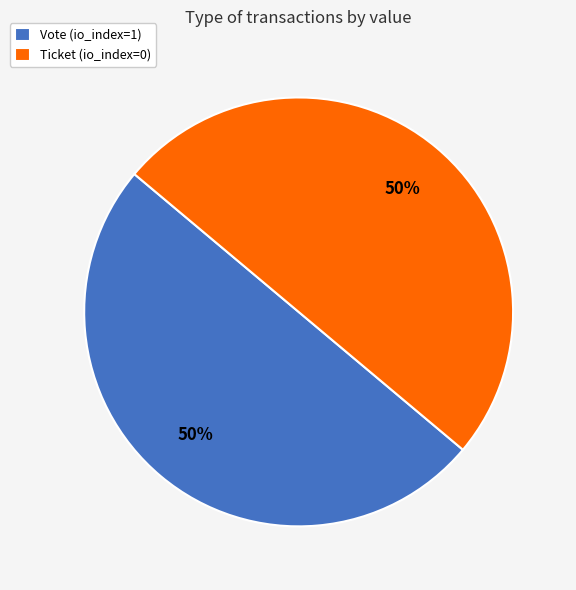

The Ticket (io_index=0) slice represents 50% of the pie. True or false?

True